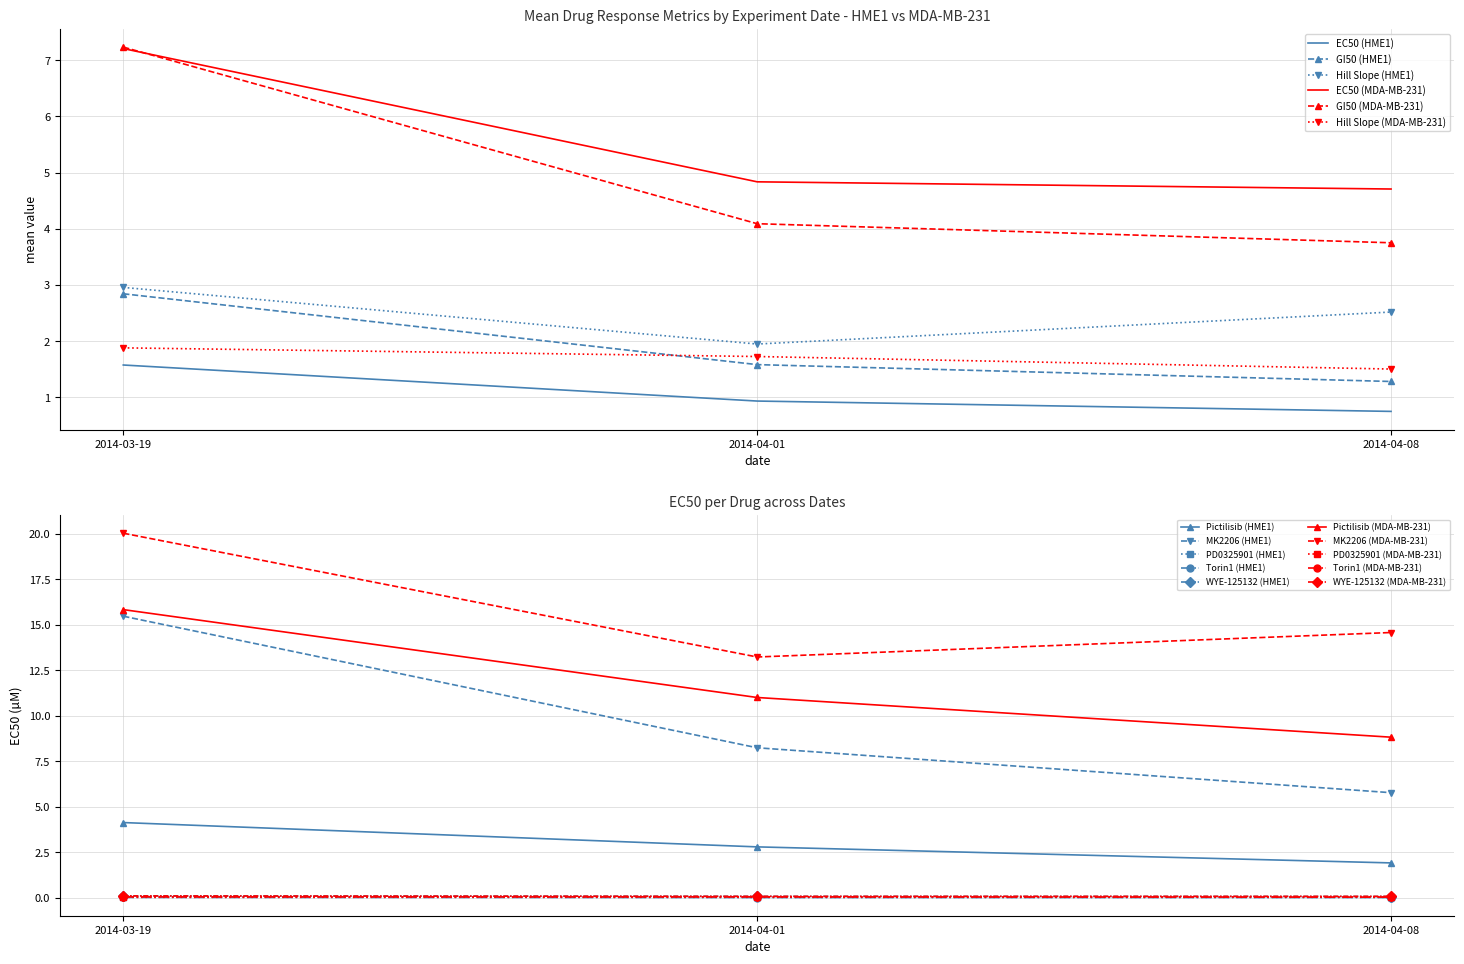

Is it true that Hill Slope (HME1) equals 2.0 at 2014-03-19?

False